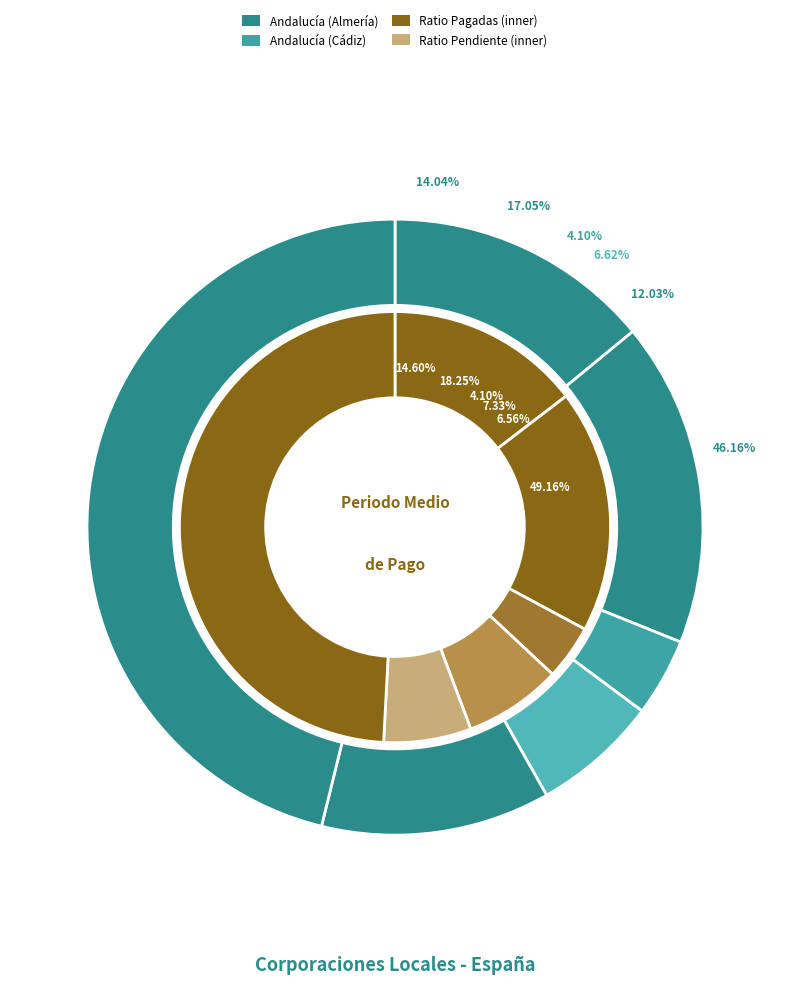

Does Diputación Prov. de Almería represent more than half of the total?

No